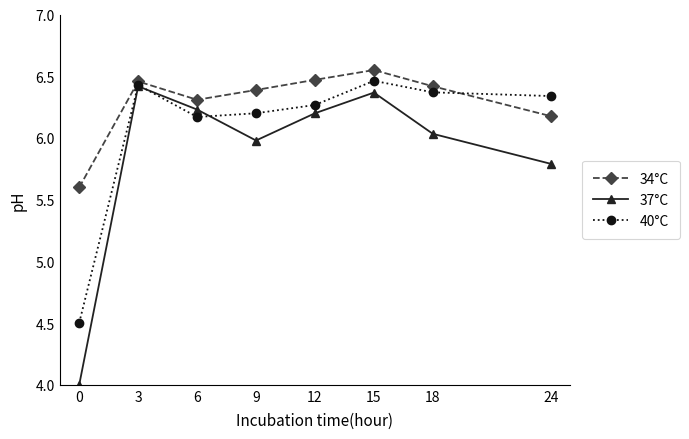

How many values in the 37°C series are below 6?

3